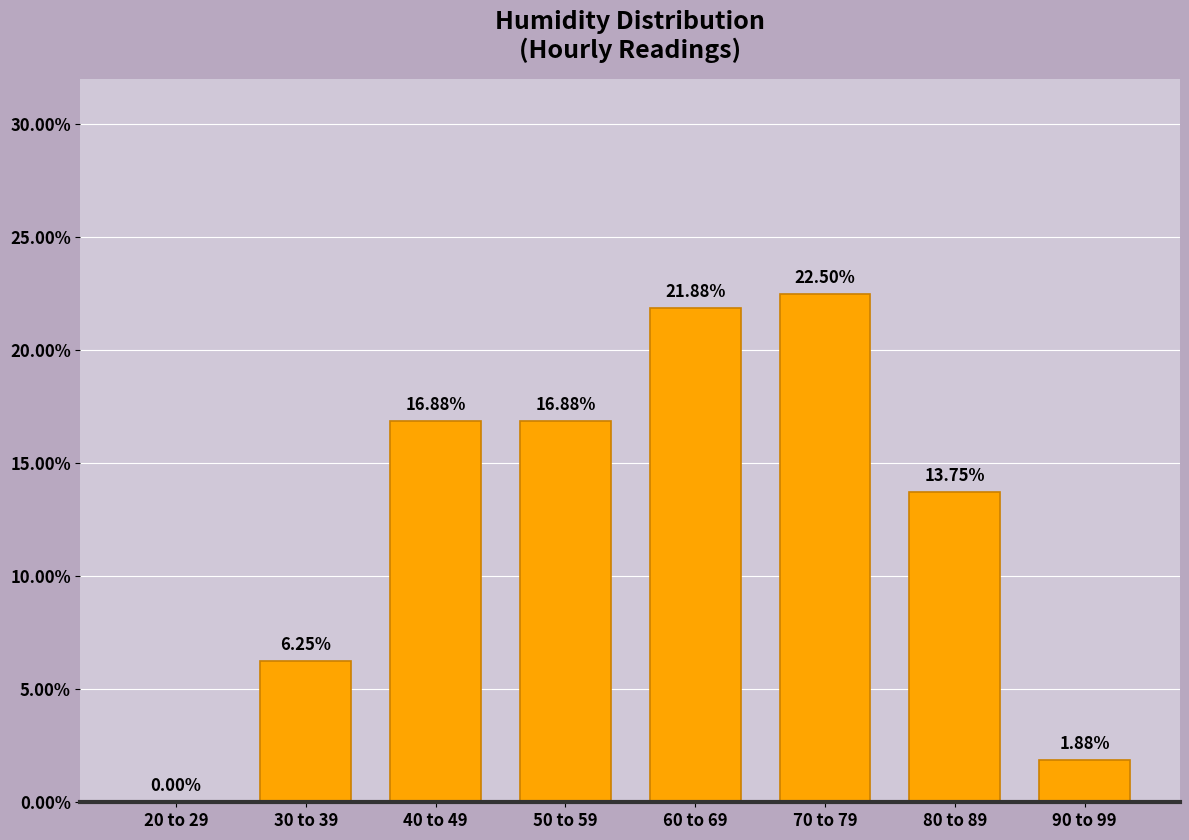

What is the change in value from 20 to 29 to 40 to 49?

+16.9